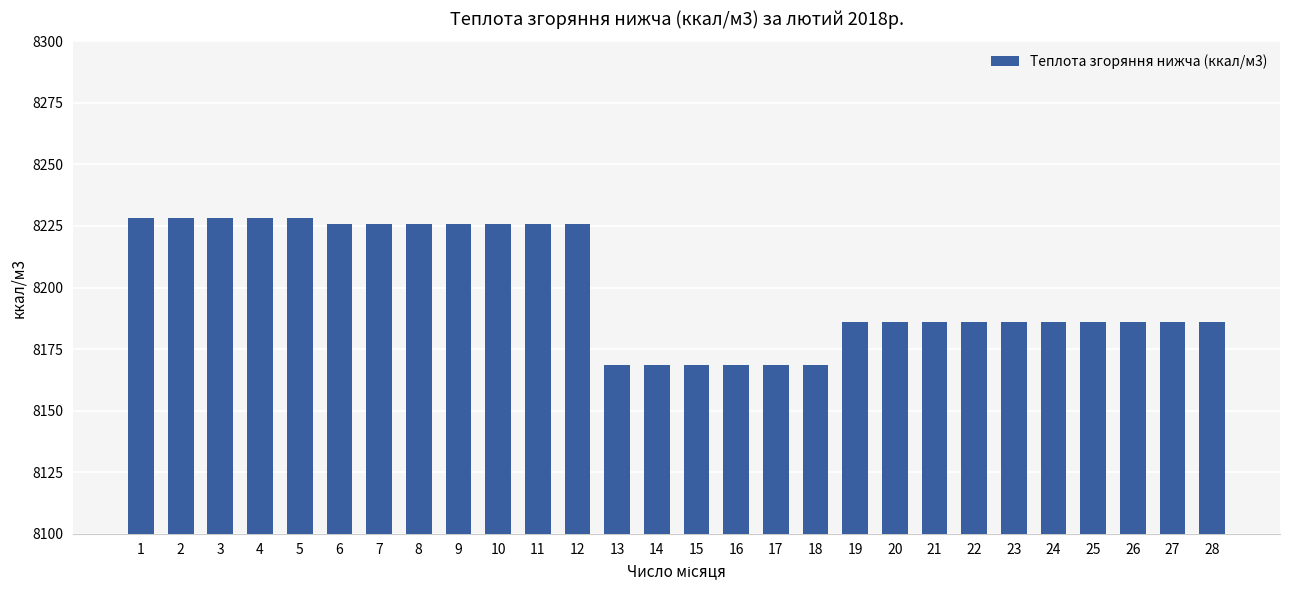

How many bars are there in total?

28